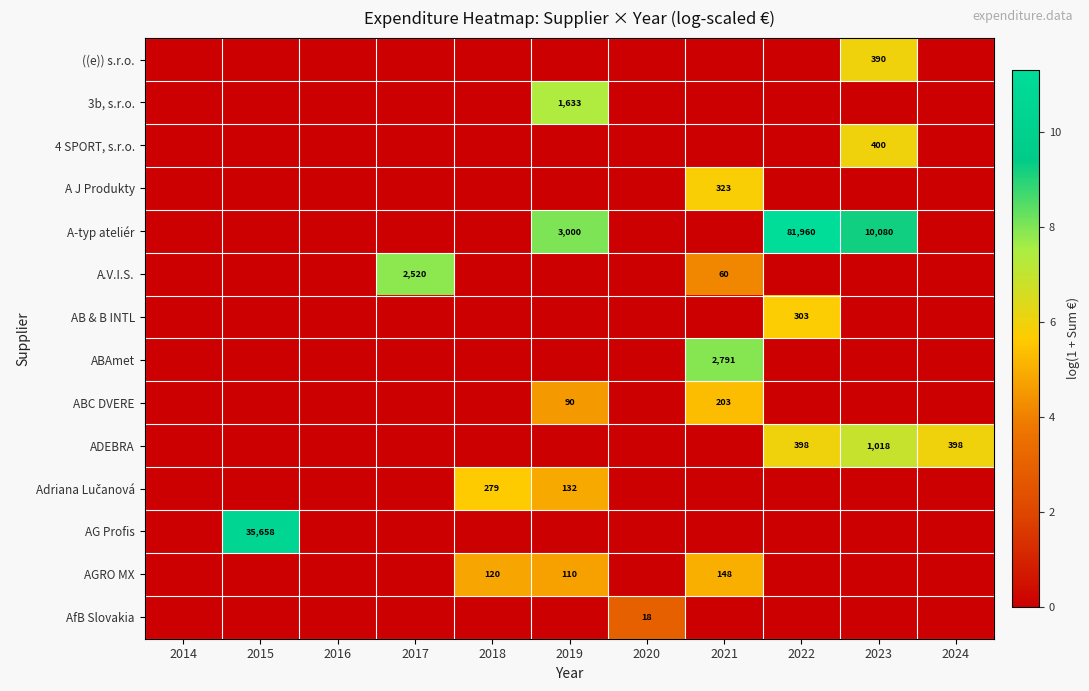

True or false: AG Profis has a value of 35658 at 2015.

True